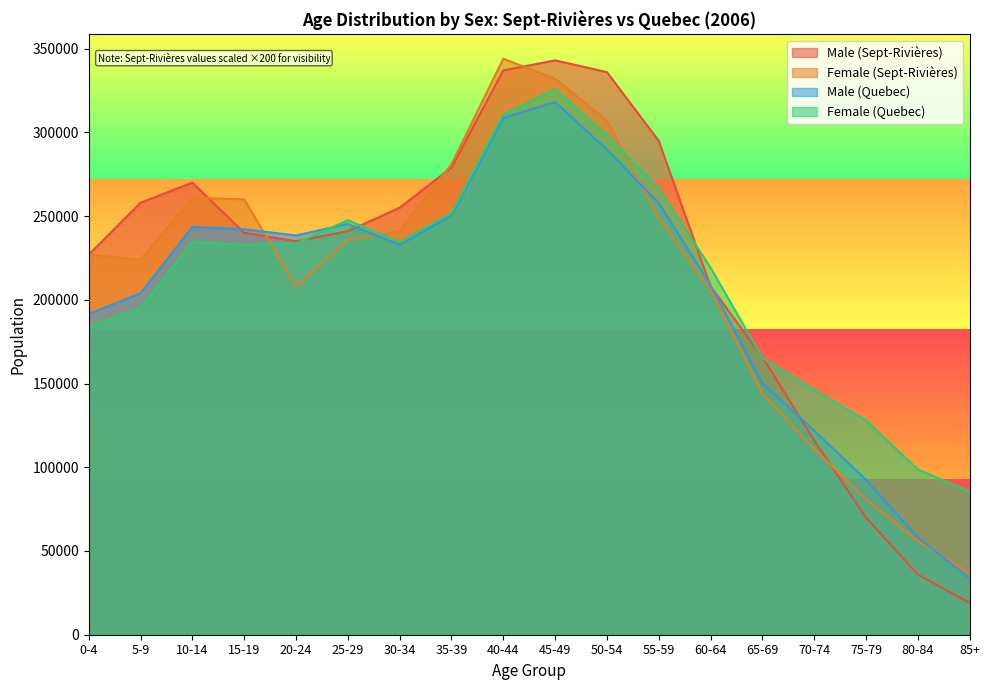

The Male (Quebec) series shows 92485 at 75-79. True or false?

True